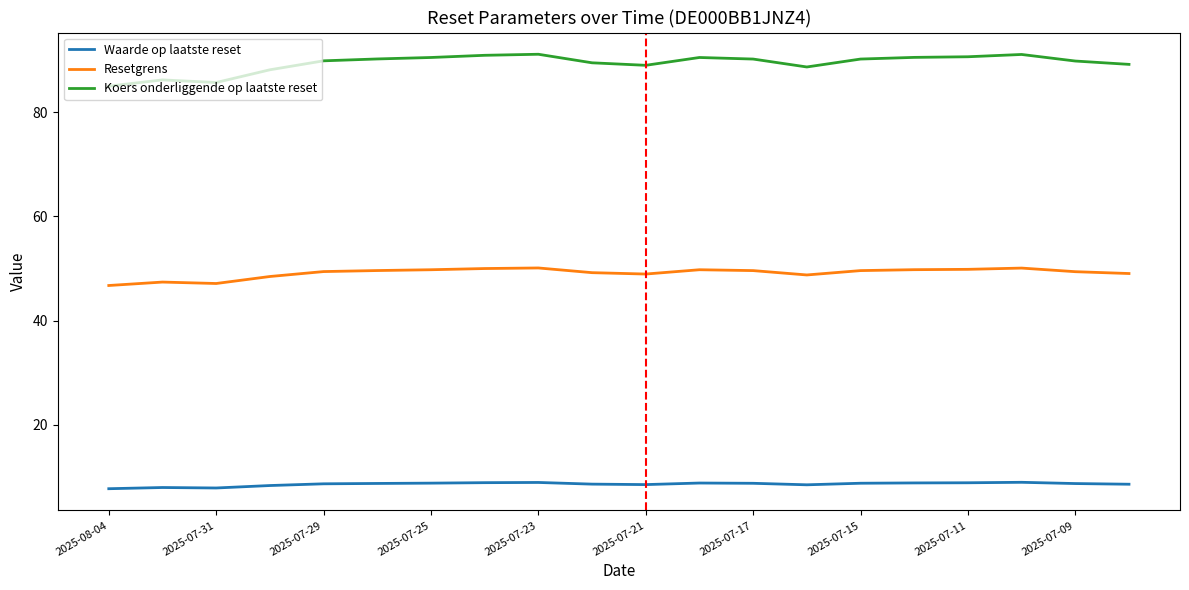

True or false: Koers onderliggende op laatste reset and Resetgrens intersect in this chart.

False